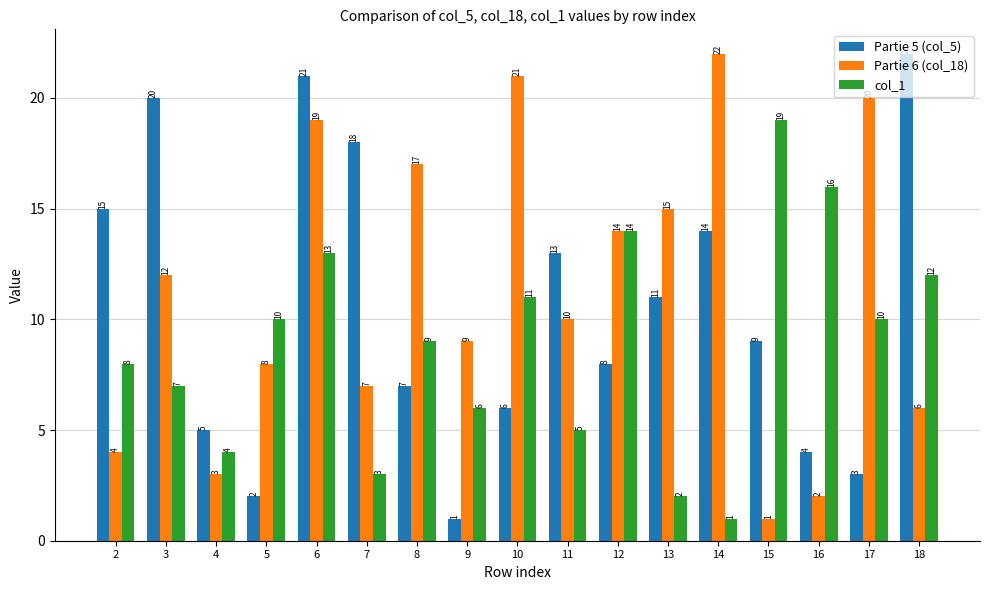

Which series has the largest total across all categories?

Partie 6 (col_18)